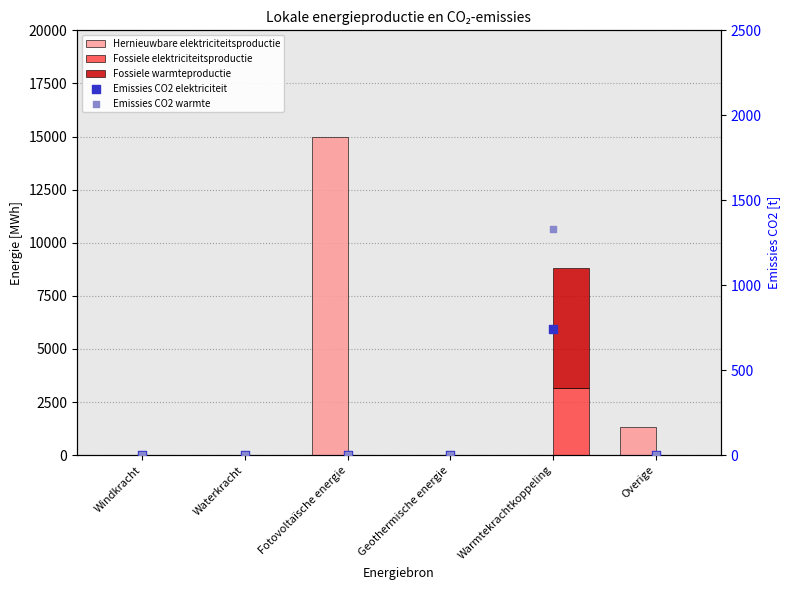

At how many categories does at least one series exceed 9431?

1